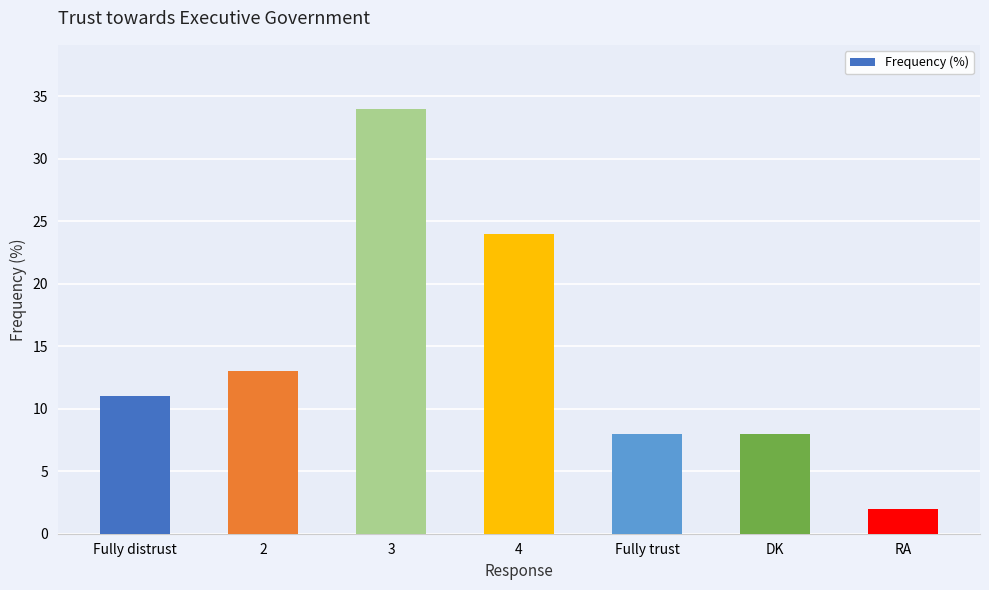

The chart shows a value of 8 at 2. True or false?

False